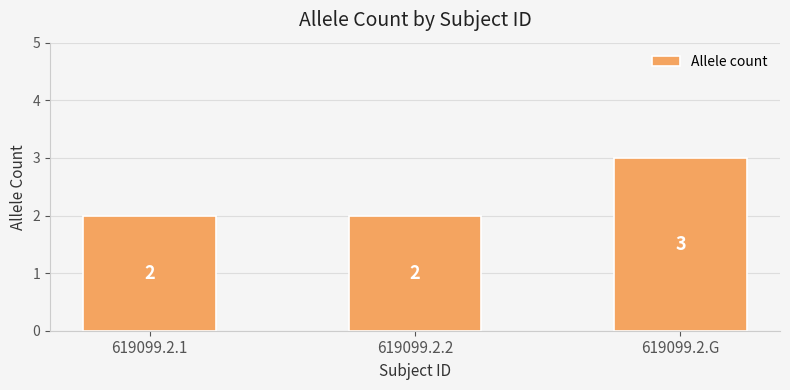

What is the label of the 2nd bar from the right?

619099.2.2